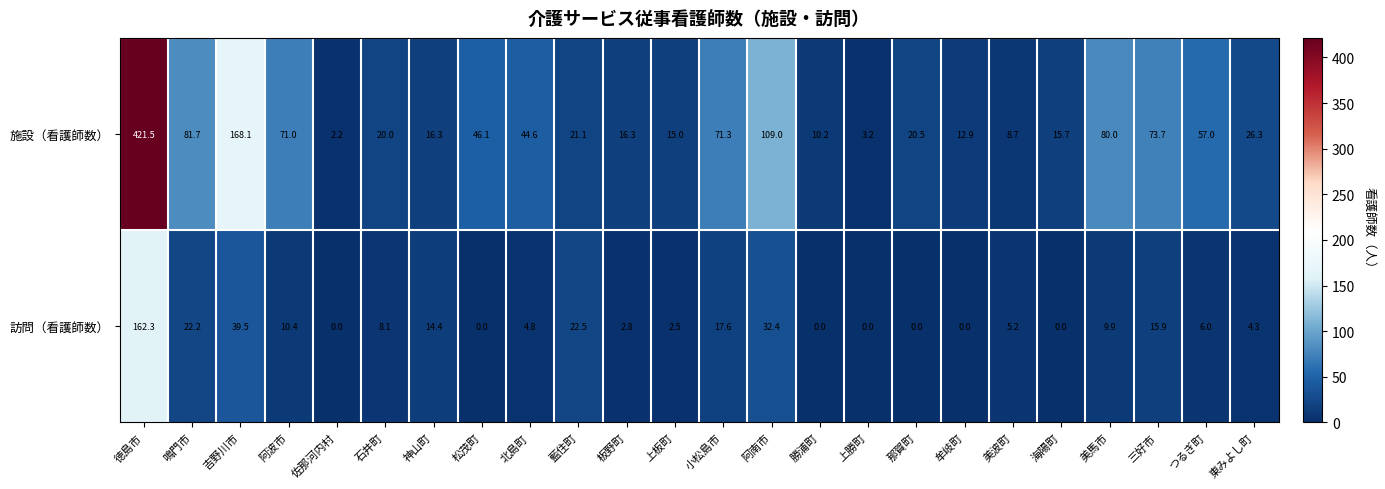

Is it true that 施設（看護師数） equals 38.4 at 吉野川市?

False